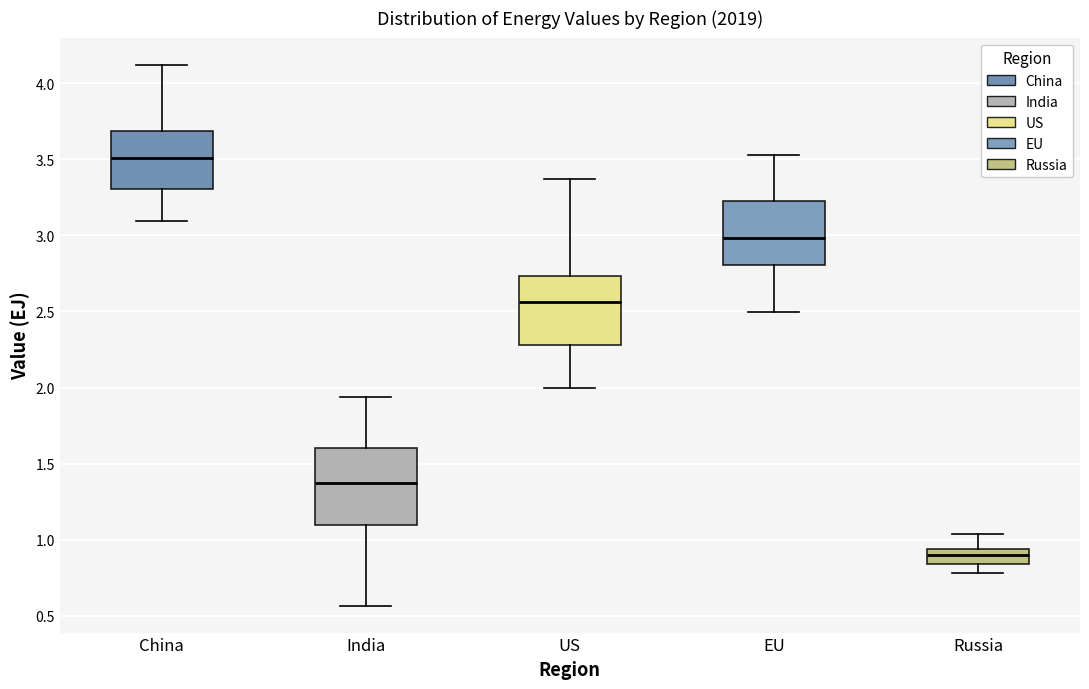

Reading left to right, transcribe this box plot: for each box, give where its median line is, the range the box spans, and where its two whiskers end, as read against the y-axis. The values are not printed on the chart, so give them approximately, as read against the axis.

China: median 3.50, box 3.30 to 3.70, whiskers 3.10 to 4.10
India: median 1.35, box 1.10 to 1.60, whiskers 0.55 to 1.95
US: median 2.55, box 2.30 to 2.75, whiskers 2.00 to 3.35
EU: median 3.00, box 2.80 to 3.20, whiskers 2.50 to 3.55
Russia: median 0.90, box 0.85 to 0.95, whiskers 0.80 to 1.05